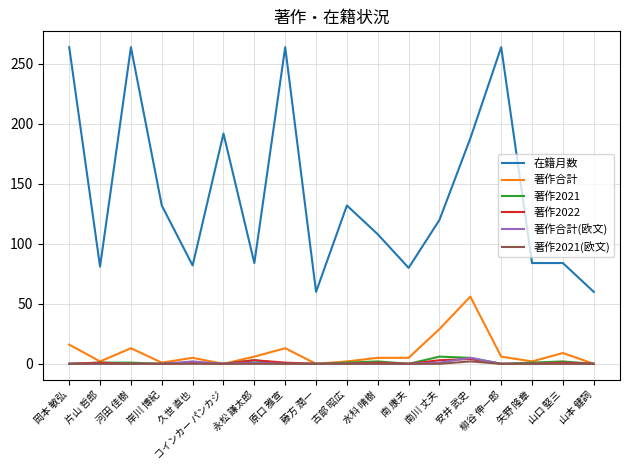

What is the maximum value for 著作合計?

56